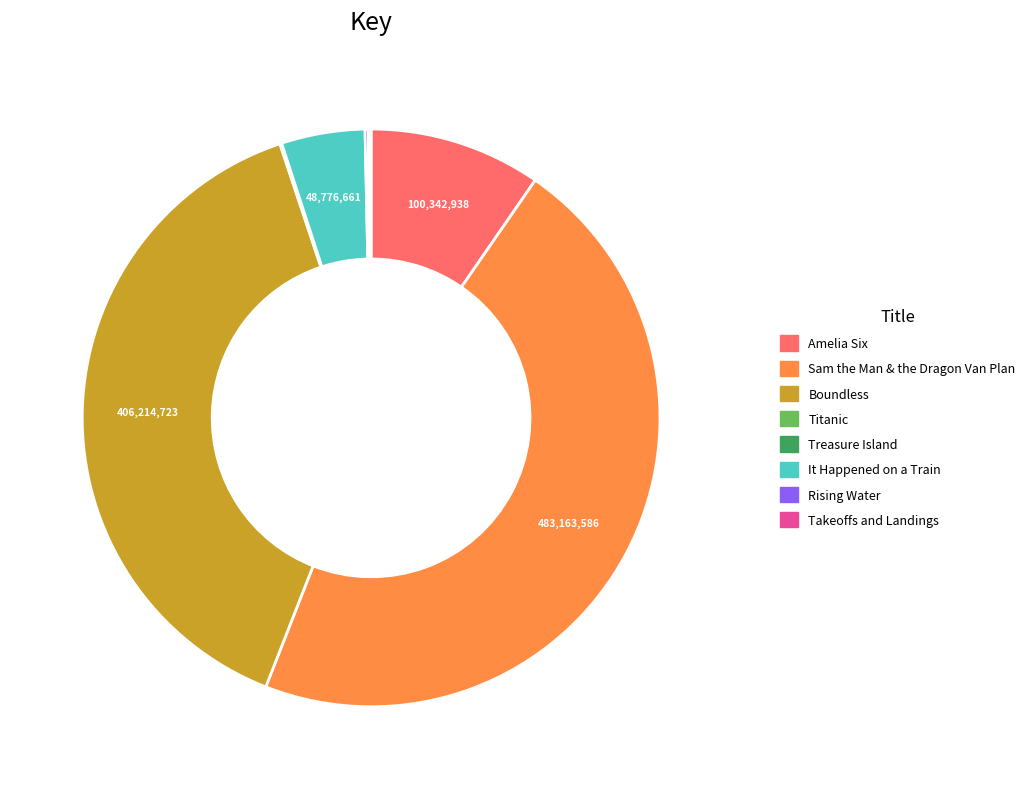

Is there any slice that represents more than half of the pie?

No